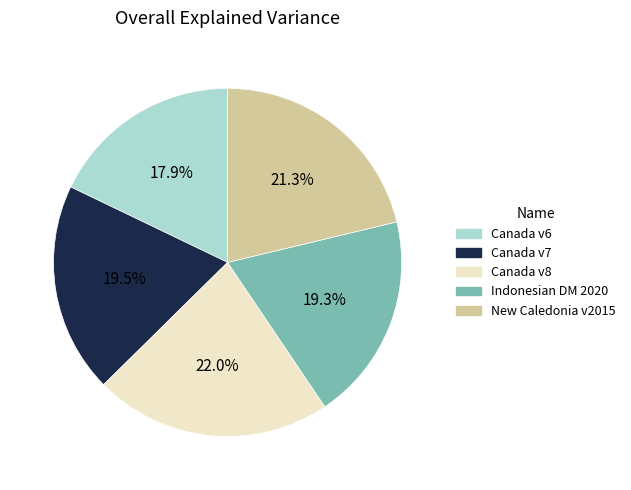

Is there any slice that represents more than half of the pie?

No